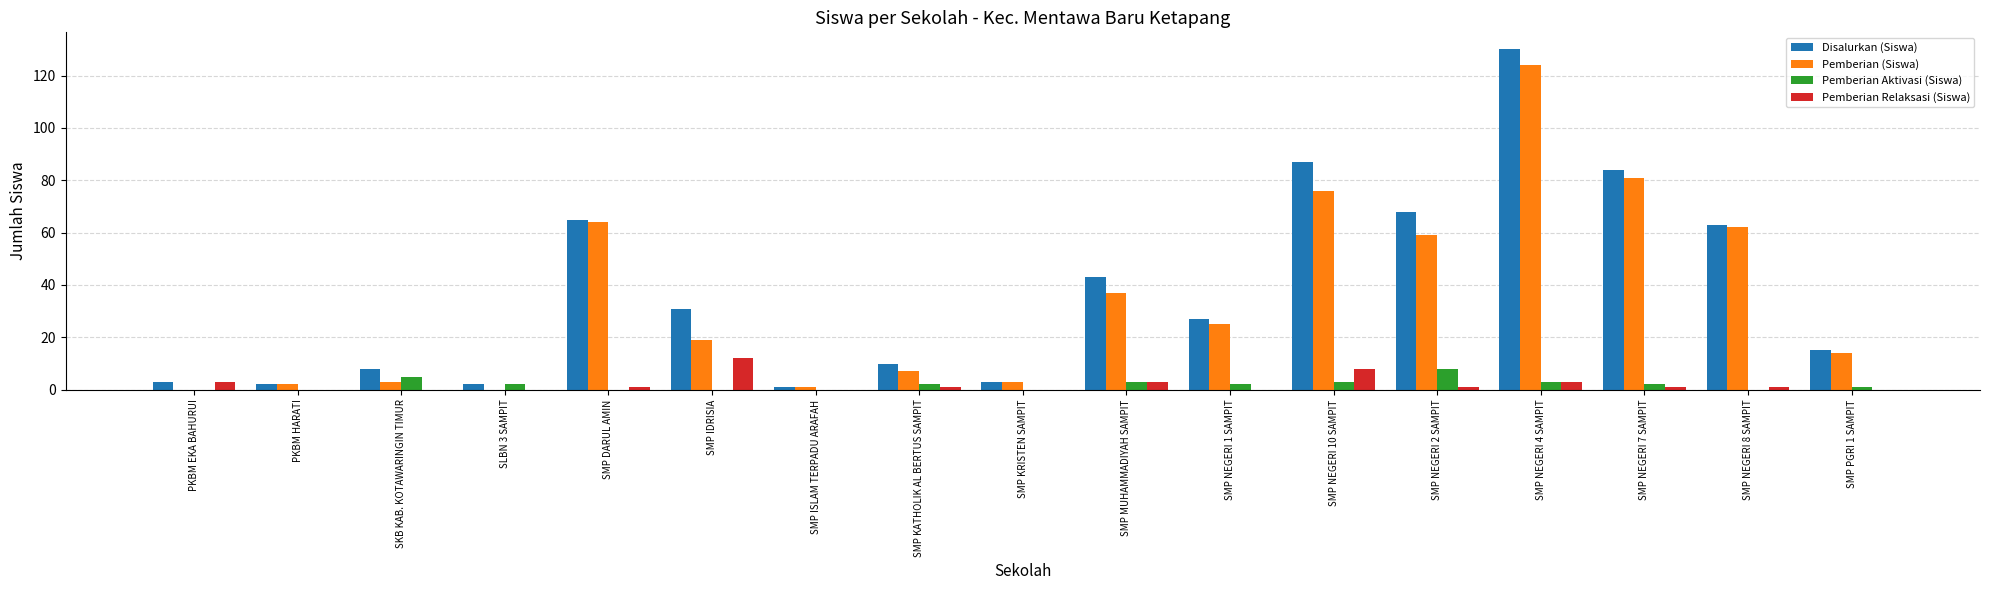

Reading left to right, what are all the values shown in this chart?

Disalurkan (Siswa): PKBM EKA BAHURUI=3	PKBM HARATI=2	SKB KAB. KOTAWARINGIN TIMUR=8	SLBN 3 SAMPIT=2	SMP DARUL AMIN=65	SMP IDRISIA=31	SMP ISLAM TERPADU ARAFAH=1	SMP KATHOLIK AL BERTUS SAMPIT=10	SMP KRISTEN SAMPIT=3	SMP MUHAMMADIYAH SAMPIT=43	SMP NEGERI 1 SAMPIT=27	SMP NEGERI 10 SAMPIT=87	SMP NEGERI 2 SAMPIT=68	SMP NEGERI 4 SAMPIT=130	SMP NEGERI 7 SAMPIT=84	SMP NEGERI 8 SAMPIT=63	SMP PGRI 1 SAMPIT=15
Pemberian (Siswa): PKBM EKA BAHURUI=0	PKBM HARATI=2	SKB KAB. KOTAWARINGIN TIMUR=3	SLBN 3 SAMPIT=0	SMP DARUL AMIN=64	SMP IDRISIA=19	SMP ISLAM TERPADU ARAFAH=1	SMP KATHOLIK AL BERTUS SAMPIT=7	SMP KRISTEN SAMPIT=3	SMP MUHAMMADIYAH SAMPIT=37	SMP NEGERI 1 SAMPIT=25	SMP NEGERI 10 SAMPIT=76	SMP NEGERI 2 SAMPIT=59	SMP NEGERI 4 SAMPIT=124	SMP NEGERI 7 SAMPIT=81	SMP NEGERI 8 SAMPIT=62	SMP PGRI 1 SAMPIT=14
Pemberian Aktivasi (Siswa): PKBM EKA BAHURUI=0	PKBM HARATI=0	SKB KAB. KOTAWARINGIN TIMUR=5	SLBN 3 SAMPIT=2	SMP DARUL AMIN=0	SMP IDRISIA=0	SMP ISLAM TERPADU ARAFAH=0	SMP KATHOLIK AL BERTUS SAMPIT=2	SMP KRISTEN SAMPIT=0	SMP MUHAMMADIYAH SAMPIT=3	SMP NEGERI 1 SAMPIT=2	SMP NEGERI 10 SAMPIT=3	SMP NEGERI 2 SAMPIT=8	SMP NEGERI 4 SAMPIT=3	SMP NEGERI 7 SAMPIT=2	SMP NEGERI 8 SAMPIT=0	SMP PGRI 1 SAMPIT=1
Pemberian Relaksasi (Siswa): PKBM EKA BAHURUI=3	PKBM HARATI=0	SKB KAB. KOTAWARINGIN TIMUR=0	SLBN 3 SAMPIT=0	SMP DARUL AMIN=1	SMP IDRISIA=12	SMP ISLAM TERPADU ARAFAH=0	SMP KATHOLIK AL BERTUS SAMPIT=1	SMP KRISTEN SAMPIT=0	SMP MUHAMMADIYAH SAMPIT=3	SMP NEGERI 1 SAMPIT=0	SMP NEGERI 10 SAMPIT=8	SMP NEGERI 2 SAMPIT=1	SMP NEGERI 4 SAMPIT=3	SMP NEGERI 7 SAMPIT=1	SMP NEGERI 8 SAMPIT=1	SMP PGRI 1 SAMPIT=0